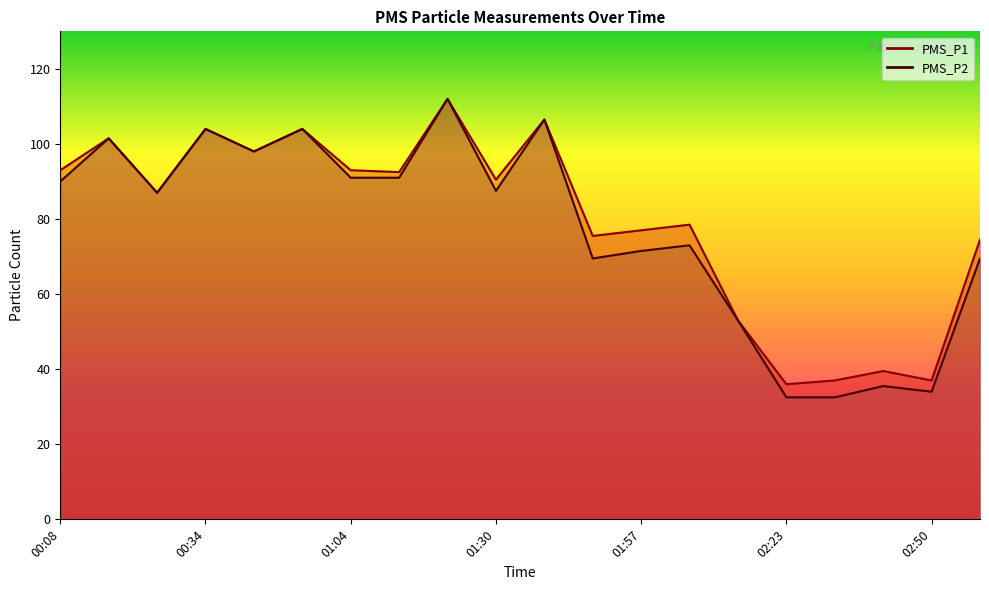

The value of PMS_P2 at 00:34 is 160.2. True or false?

False